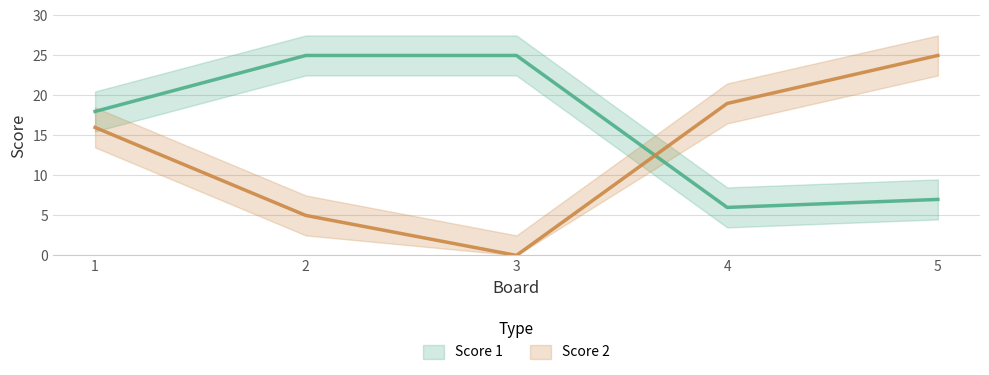

Is the value of Score 2 at 2 greater than the value of Score 1 at 3?

No